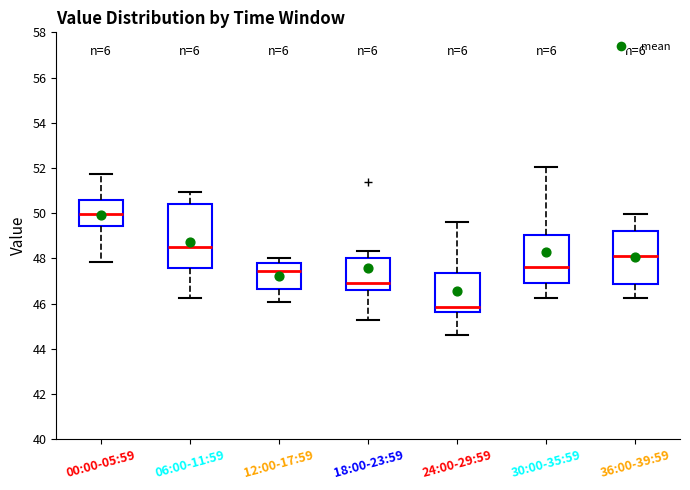

Reading left to right, read every box against the y-axis: the position of its median line, the range the box covers, and the ends of its whiskers. The values are not printed on the chart, so give them approximately, as read against the axis.

00:00-05:59: median 50.0, box 49.4 to 50.6, whiskers 47.8 to 51.8
06:00-11:59: median 48.6, box 47.6 to 50.4, whiskers 46.2 to 51.0
12:00-17:59: median 47.4, box 46.6 to 47.8, whiskers 46.0 to 48.0
18:00-23:59: median 46.8, box 46.6 to 48.0, whiskers 45.2 to 48.4
24:00-29:59: median 45.8, box 45.6 to 47.4, whiskers 44.6 to 49.6
30:00-35:59: median 47.6, box 47.0 to 49.0, whiskers 46.2 to 52.0
36:00-39:59: median 48.2, box 46.8 to 49.2, whiskers 46.2 to 50.0